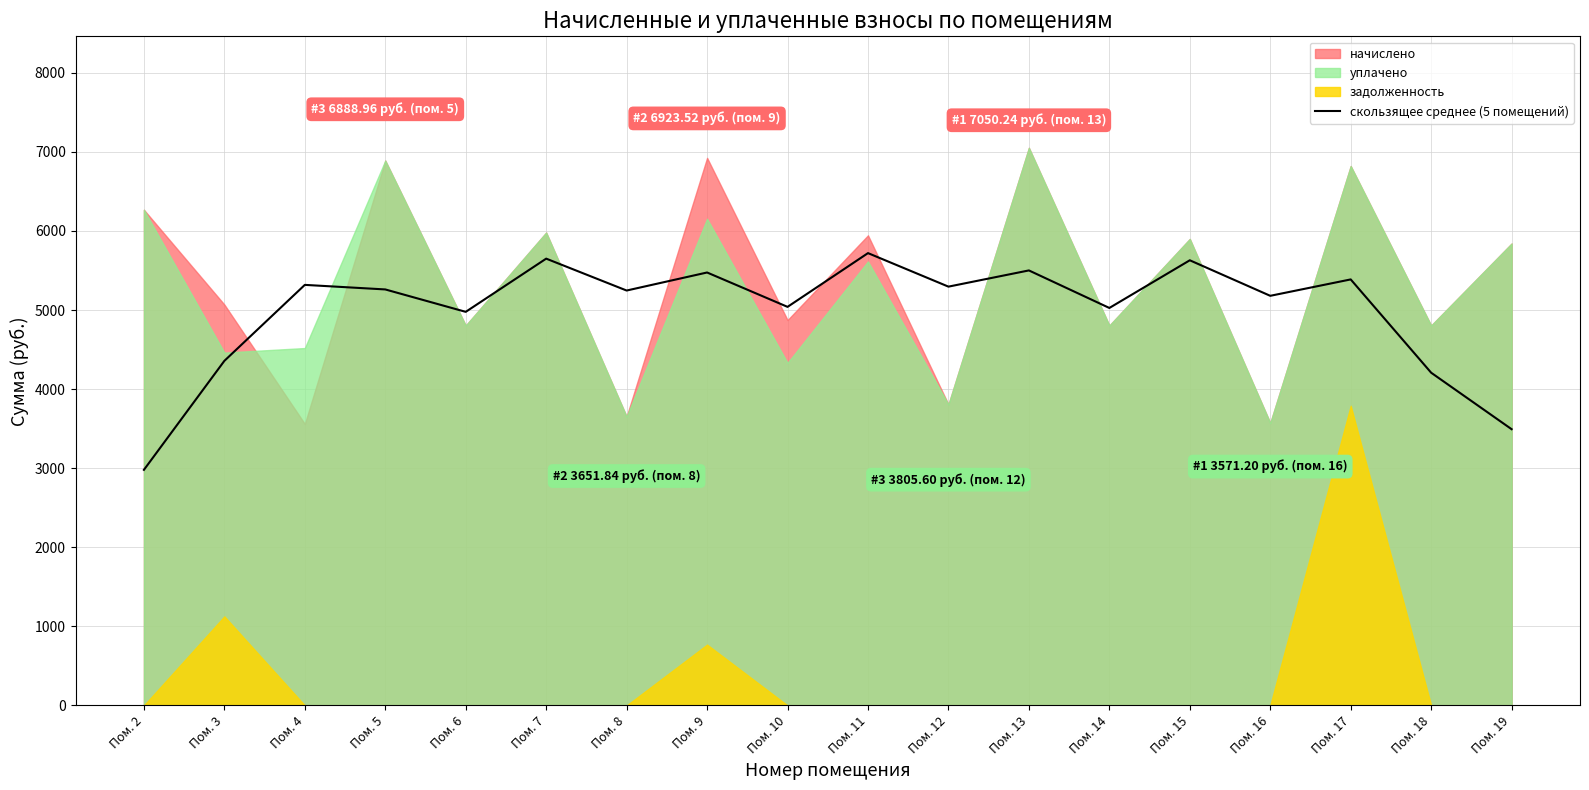

What is the value of the 11th point from the left?

5295.4